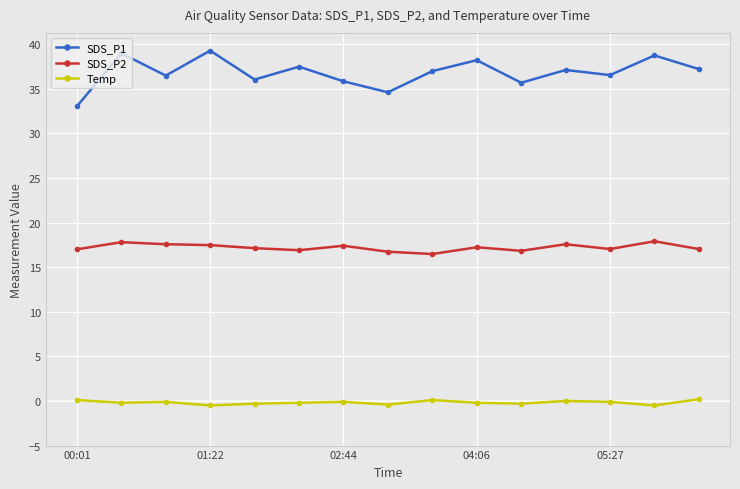

Rank the series by their maximum value, from lowest to highest.

Temp, SDS_P2, SDS_P1